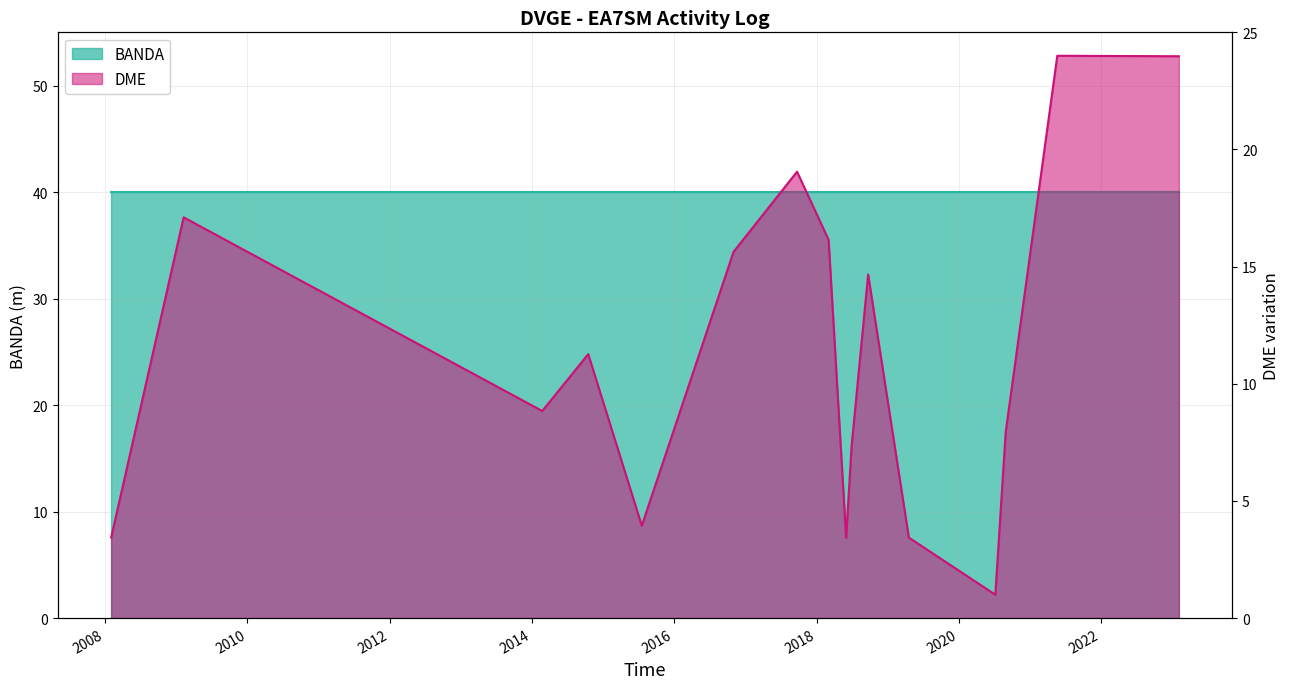

Is it true that DME equals 1.5 at 12?

False